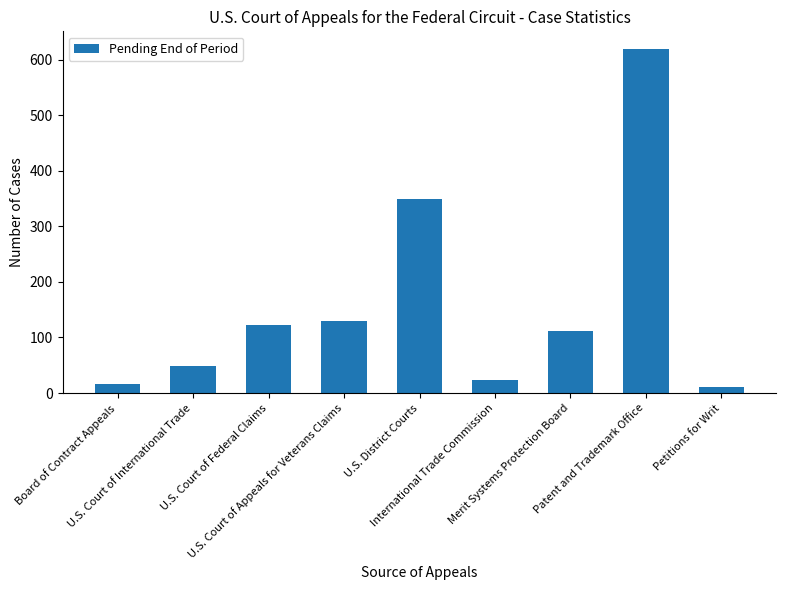

What is the greatest value displayed?

620